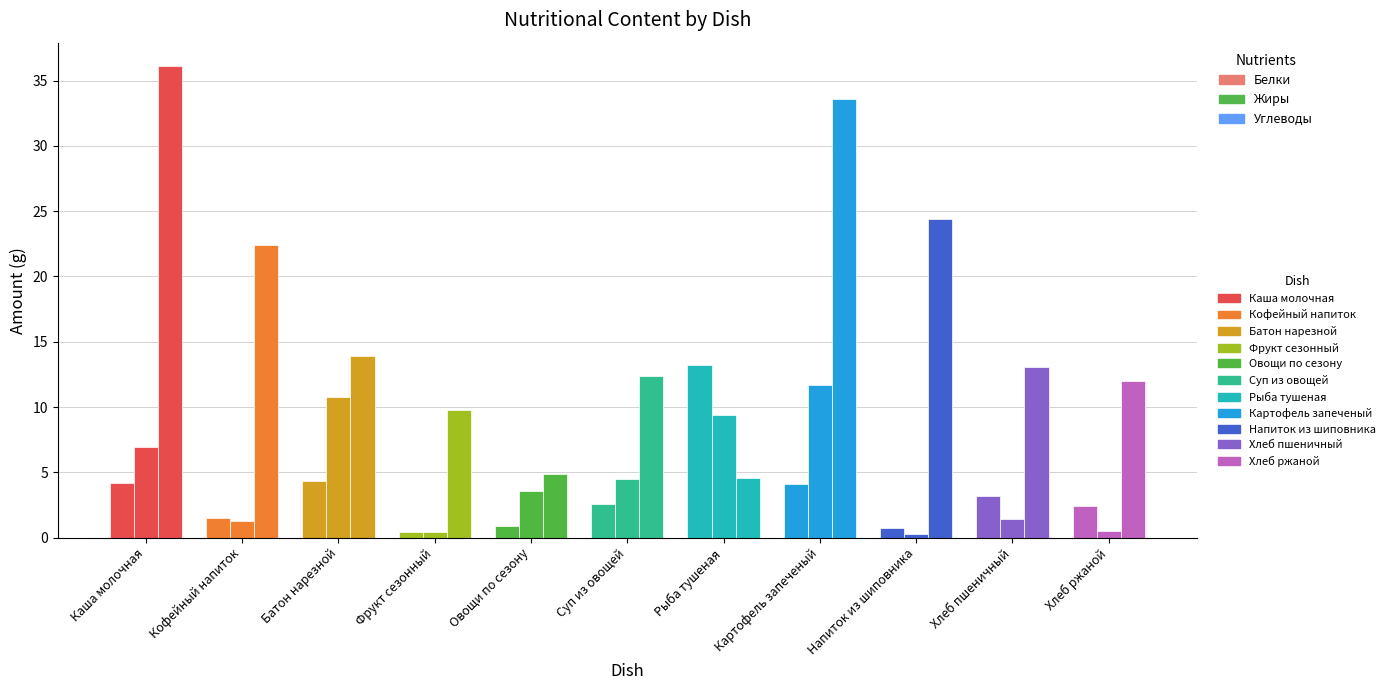

Reading left to right, list all the values displayed in this chart.

Белки: Каша молочная=4.2	Кофейный напиток=1.5	Батон нарезной=4.3	Фрукт сезонный=0.4	Овощи по сезону=0.8	Суп из овощей=2.6	Рыба тушеная=13.2	Картофель запеченый=4.1	Напиток из шиповника=0.7	Хлеб пшеничный=3.2	Хлеб ржаной=2.4
Жиры: Каша молочная=6.9	Кофейный напиток=1.3	Батон нарезной=10.8	Фрукт сезонный=0.4	Овощи по сезону=3.6	Суп из овощей=4.5	Рыба тушеная=9.4	Картофель запеченый=11.7	Напиток из шиповника=0.3	Хлеб пшеничный=1.4	Хлеб ржаной=0.5
Углеводы: Каша молочная=36.1	Кофейный напиток=22.4	Батон нарезной=13.9	Фрукт сезонный=9.8	Овощи по сезону=4.9	Суп из овощей=12.4	Рыба тушеная=4.6	Картофель запеченый=33.6	Напиток из шиповника=24.4	Хлеб пшеничный=13.1	Хлеб ржаной=12.0